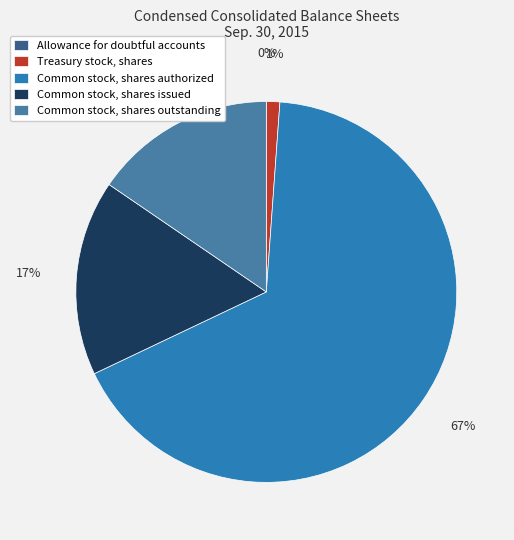

What percentage is the Common stock, shares outstanding slice, to the nearest percent?

15%